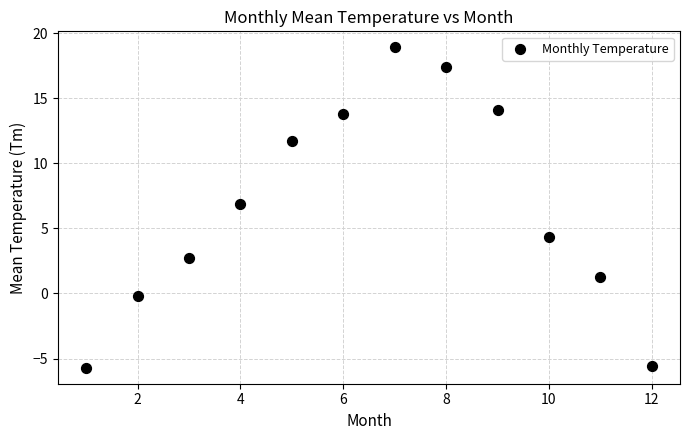

What Y value in the scatter plot is closest to 6?

6.9